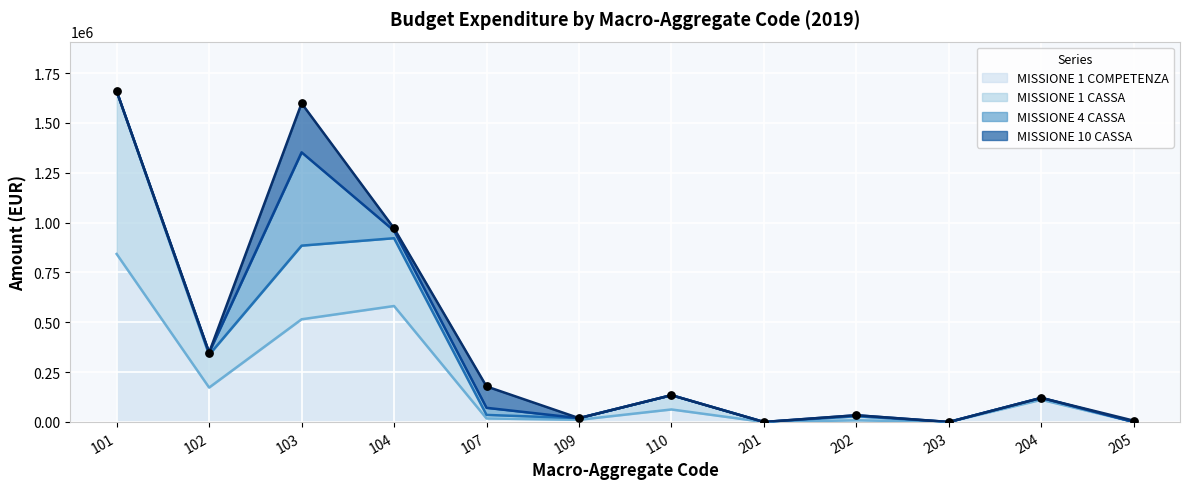

At how many categories does at least one series exceed 213941?

4